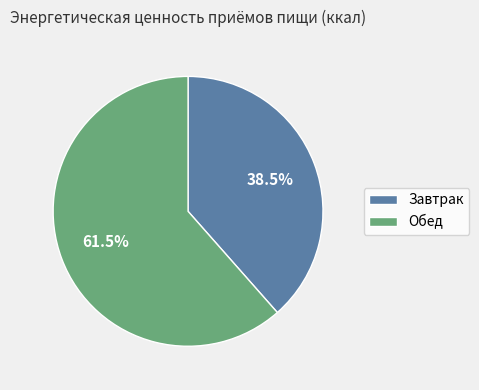

Does Завтрак account for over 50% of the chart?

No